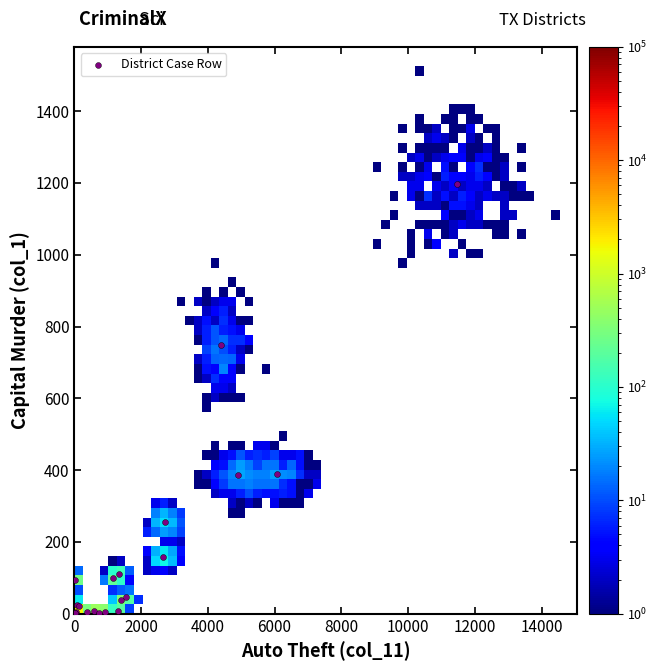

What Y value in the scatter plot is closest to 599?

749